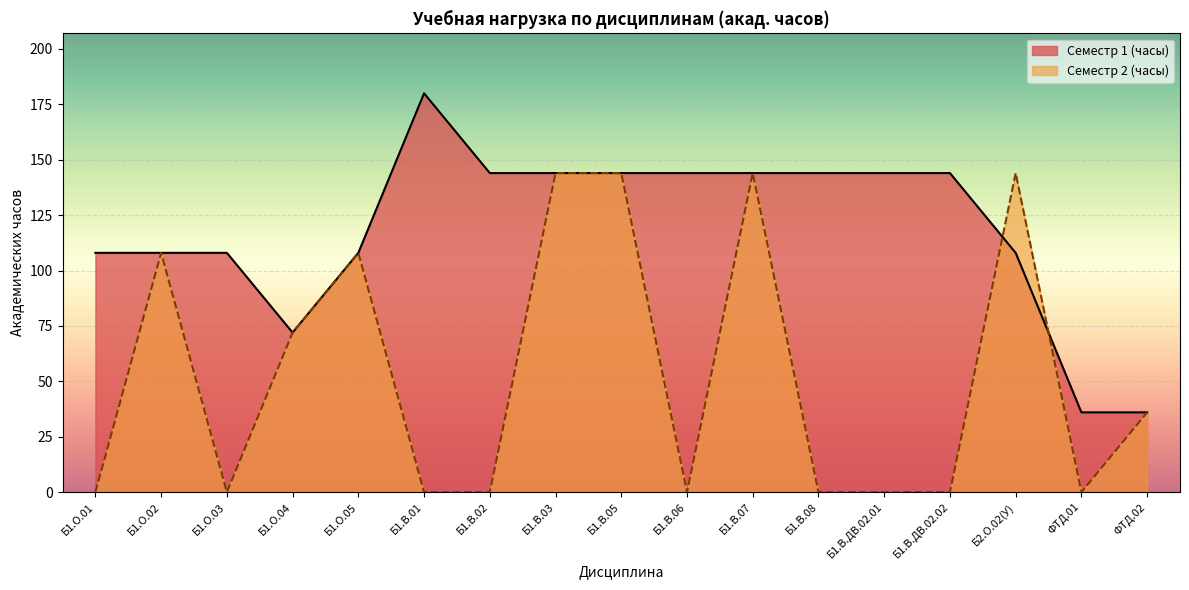

How many categories are shown in the chart?

17